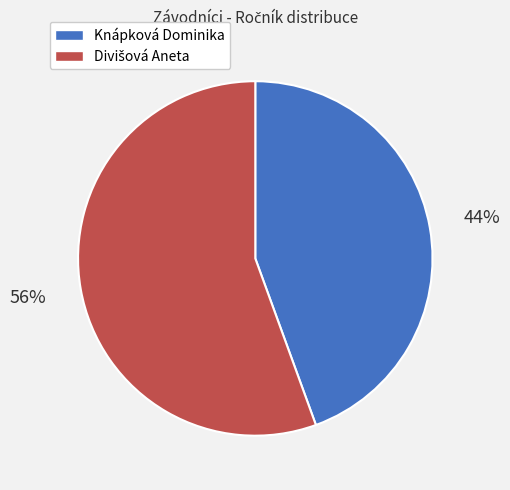

True or false: Knápková Dominika accounts for 44% of the total.

True